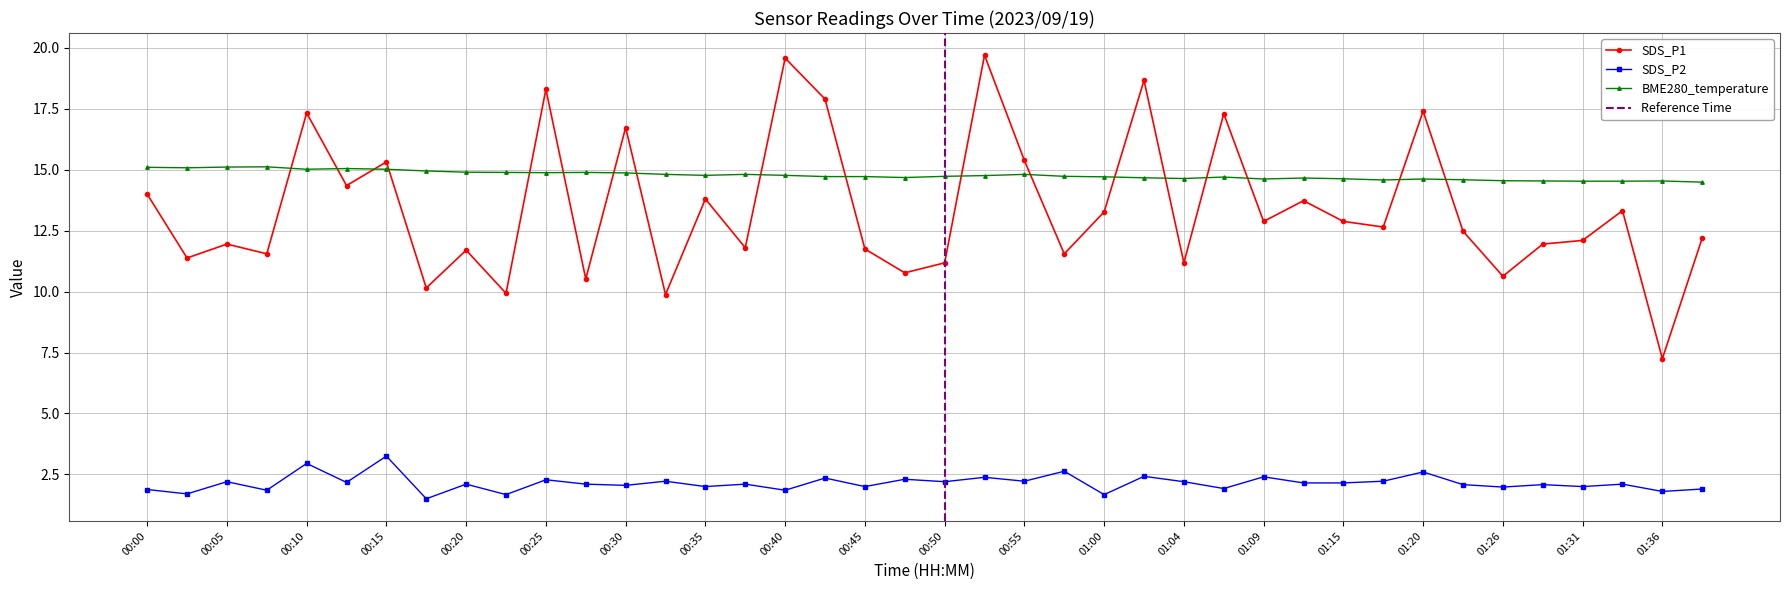

Is the value of SDS_P2 at 01:31 greater than the value of BME280_temperature at 00:05?

No